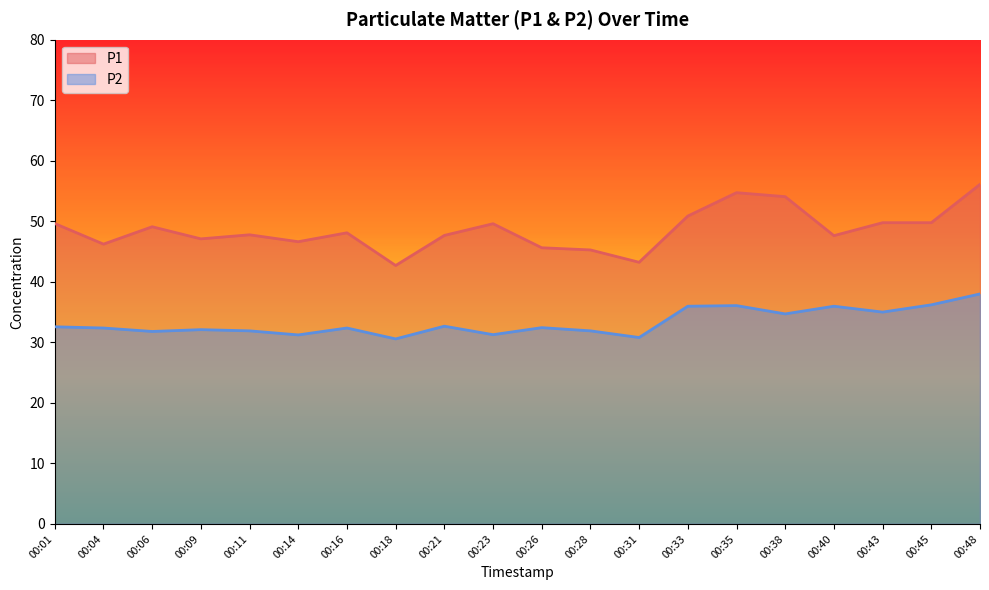

Read the P2 value at 00:16.

32.4